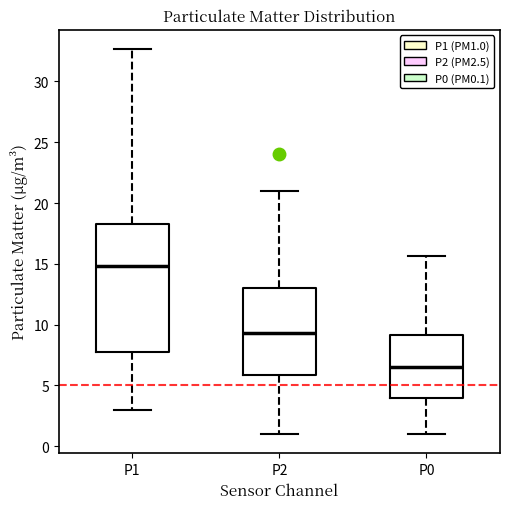

Which box is the tallest, from its lower edge to its upper edge?

P1